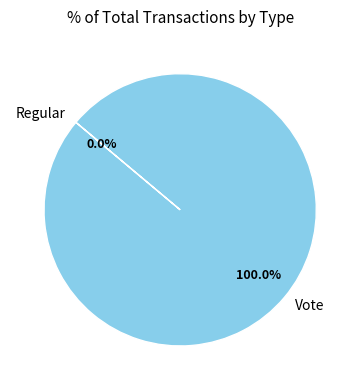

To the nearest percent, what is the average slice percentage?

50%